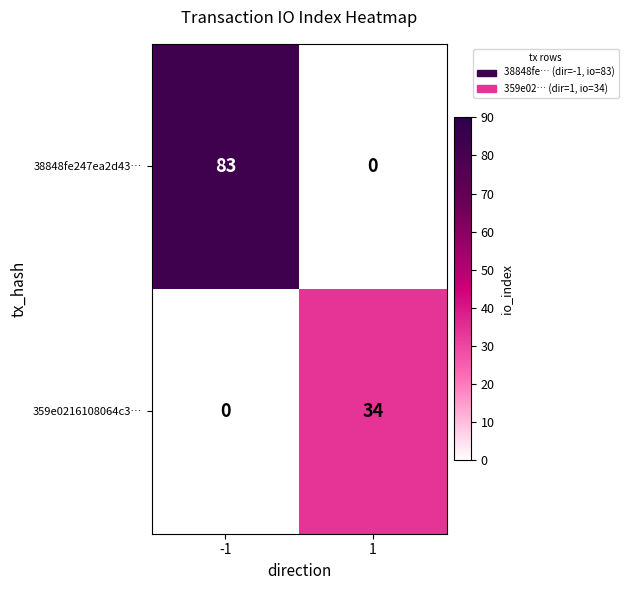

What is the spread (max minus min) of values at 1?

34